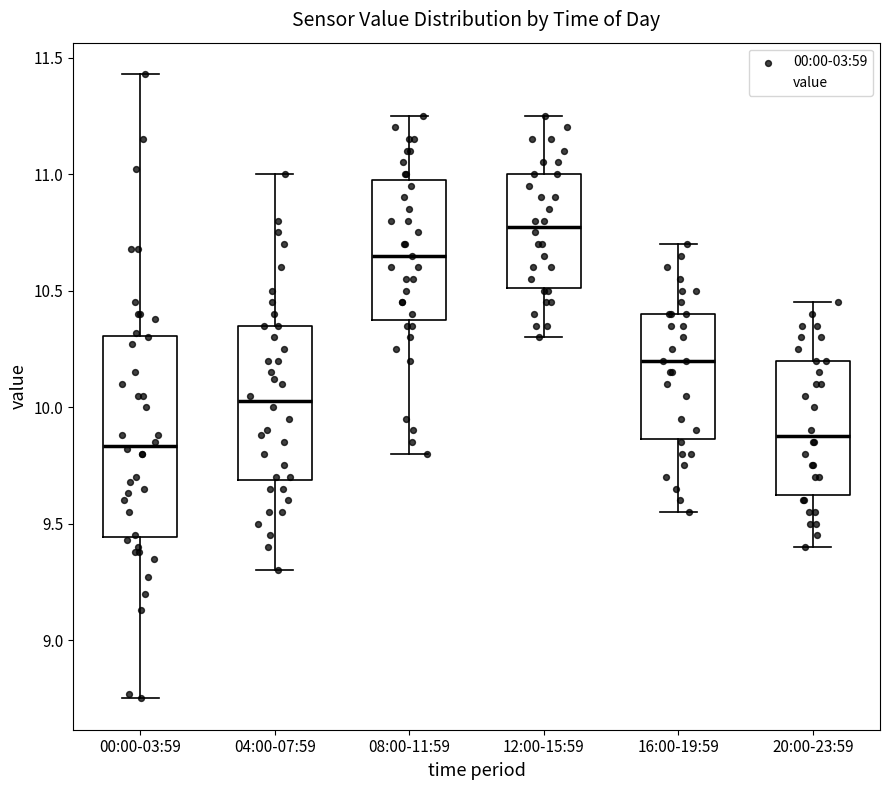

Where does the median line of the box for 08:00-11:59 sit on the y-axis? The values are not printed on the chart, so give them approximately, as read against the axis.

10.65